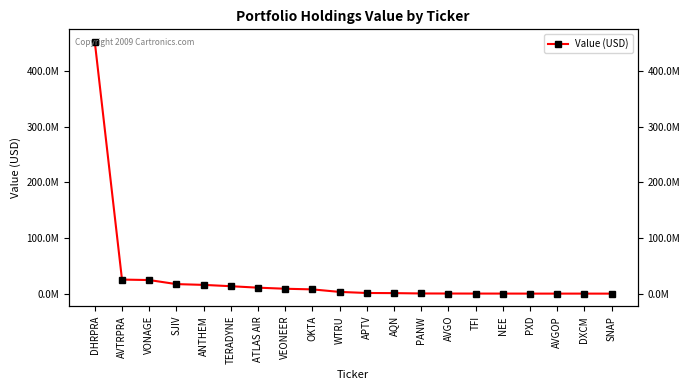

List the labels in order of value, largest first.

DHRPRA, AVTRPRA, VONAGE, SJIV, ANTHEM, TERADYNE, ATLAS AIR, VEONEER, OKTA, WTRU, APTV, AQN, PANW, AVGO, TFI, NEE, PXD, AVGOP, DXCM, SNAP